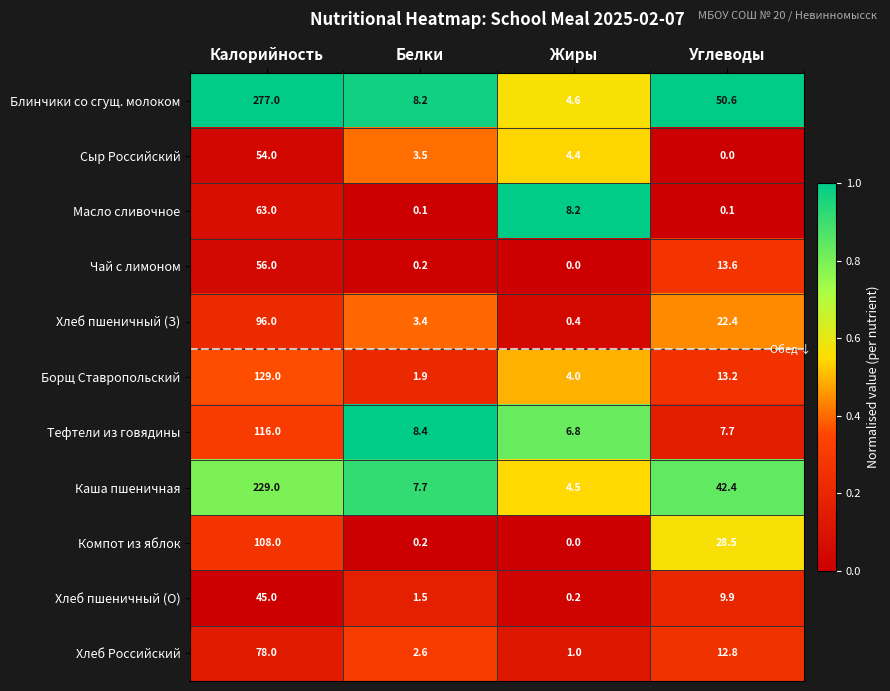

What is the maximum value for Борщ Ставропольский?

129.0